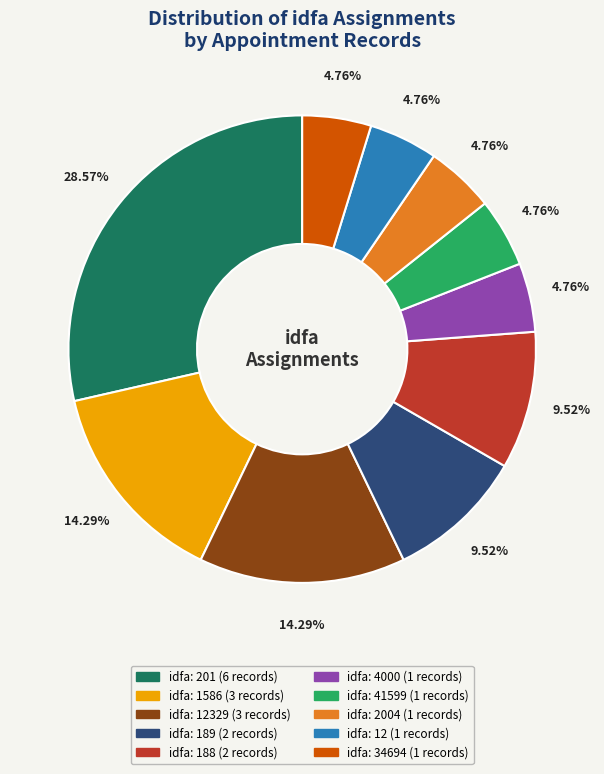

Count the number of slices in the pie.

10